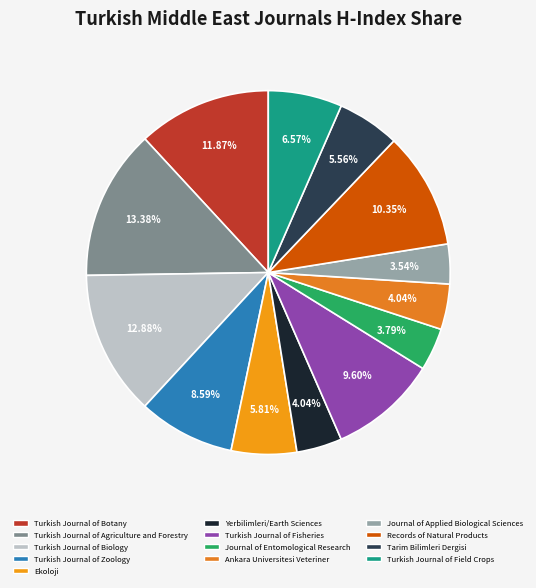

Is it true that Ekoloji is 1% of the pie?

False